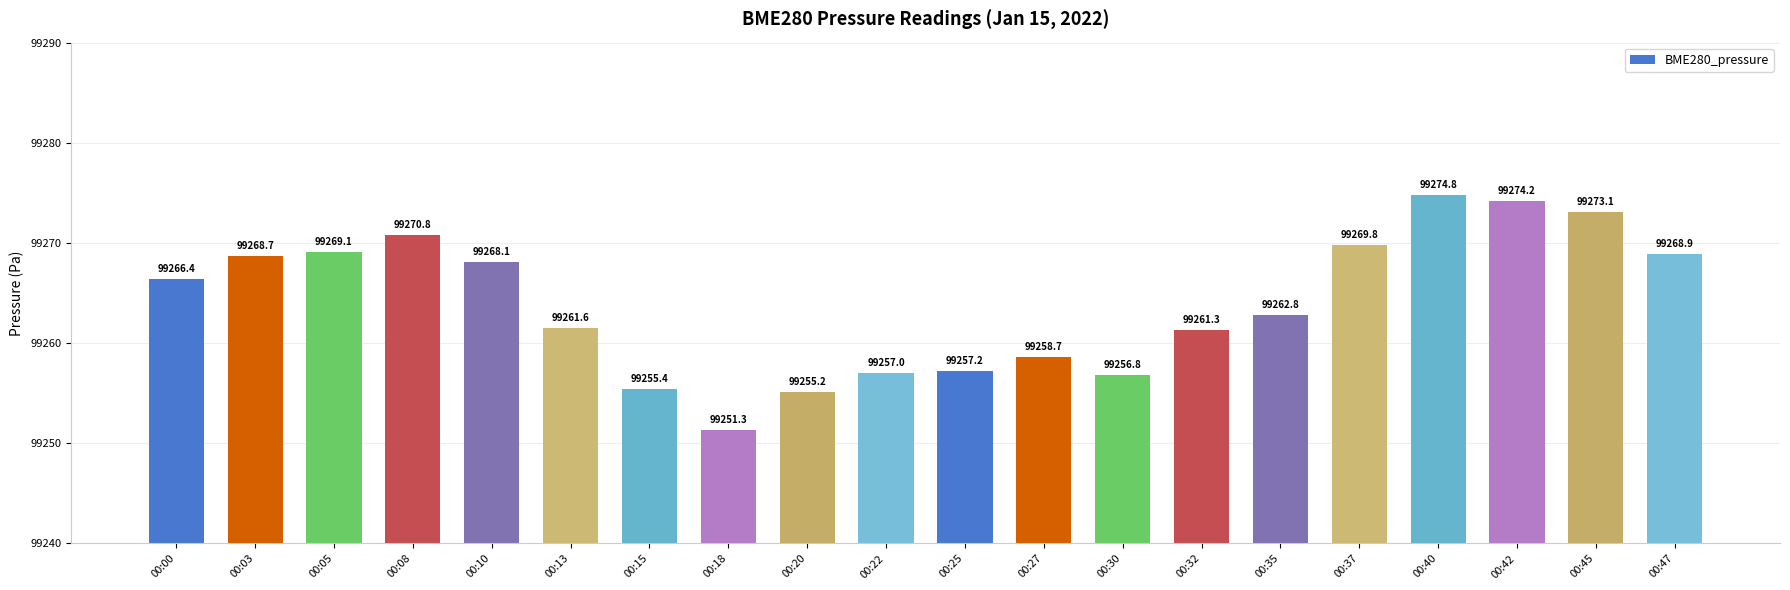

How many bars are there in total?

20